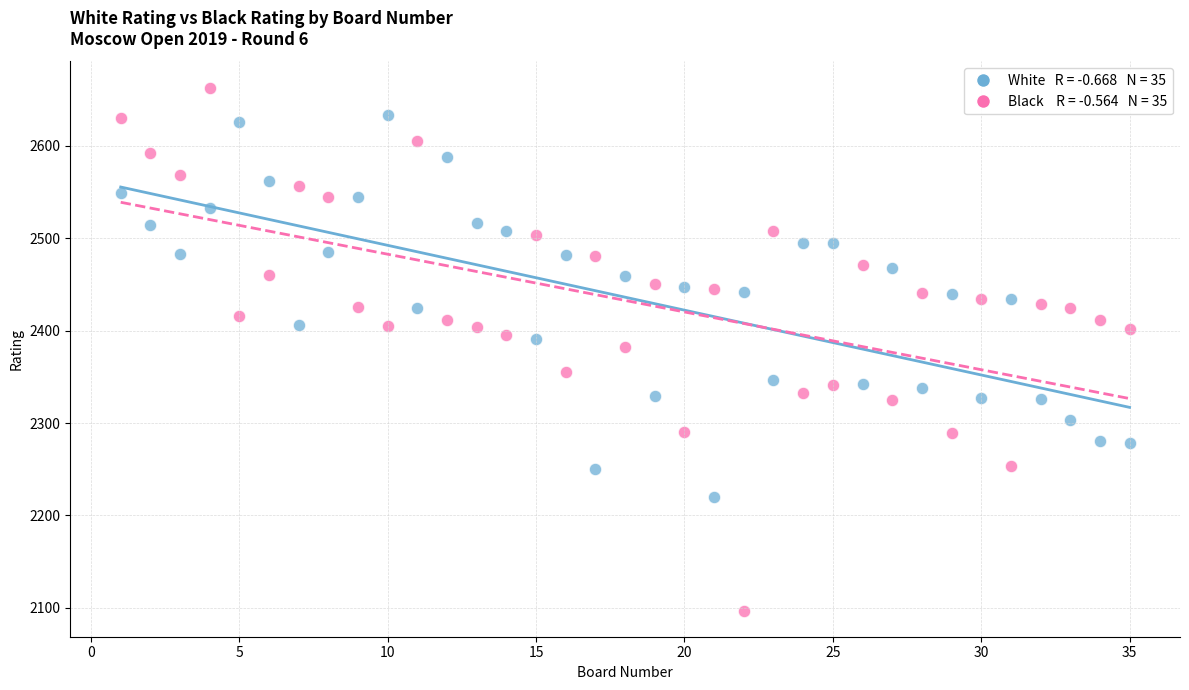

Across all data points, what is the range of X values (max minus min)?

34